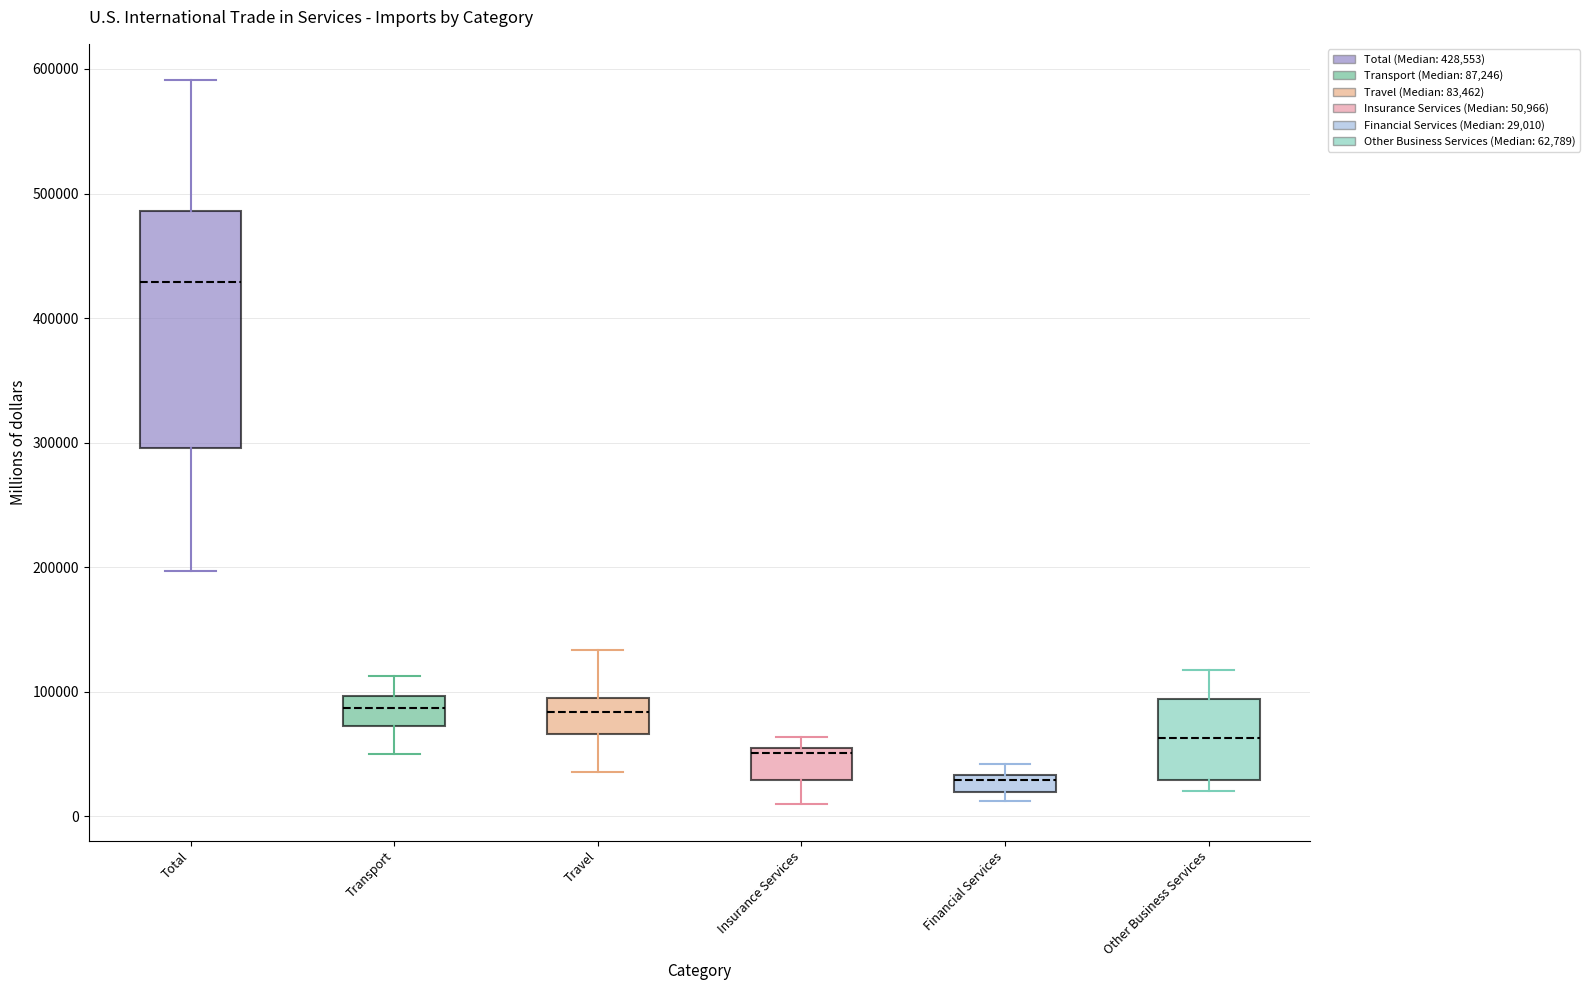

Where is the lower edge of the box for Financial Services on the y-axis? The values are not printed on the chart, so give them approximately, as read against the axis.

20000